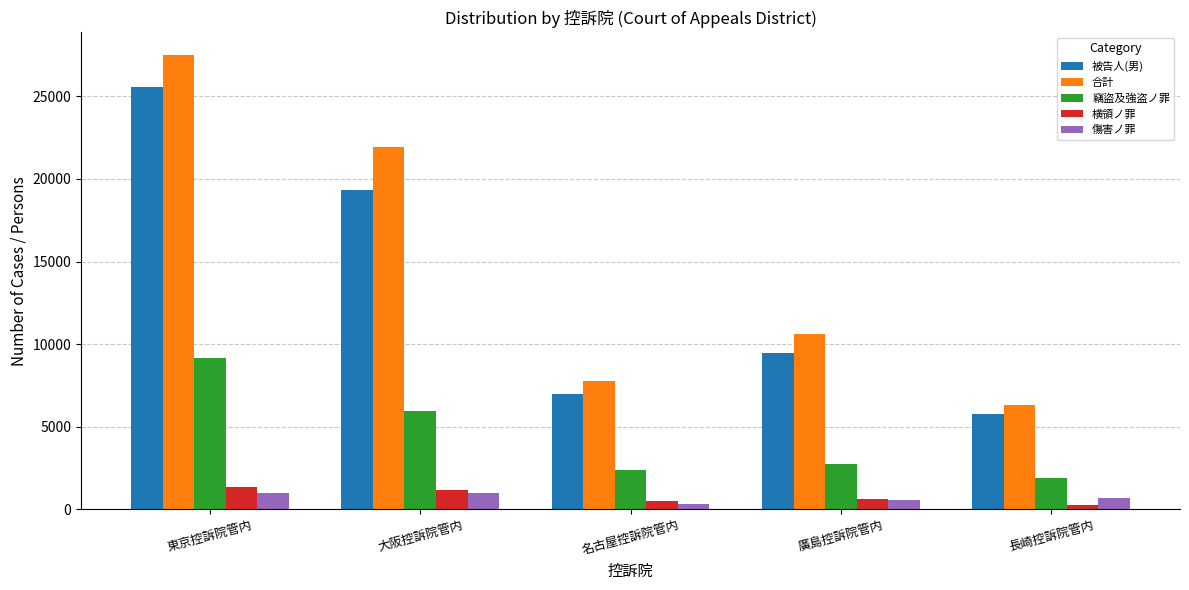

Rank the series at 長崎控訴院管内 from highest to lowest value.

合計, 被告人(男), 竊盜及強盗ノ罪, 傷害ノ罪, 横領ノ罪